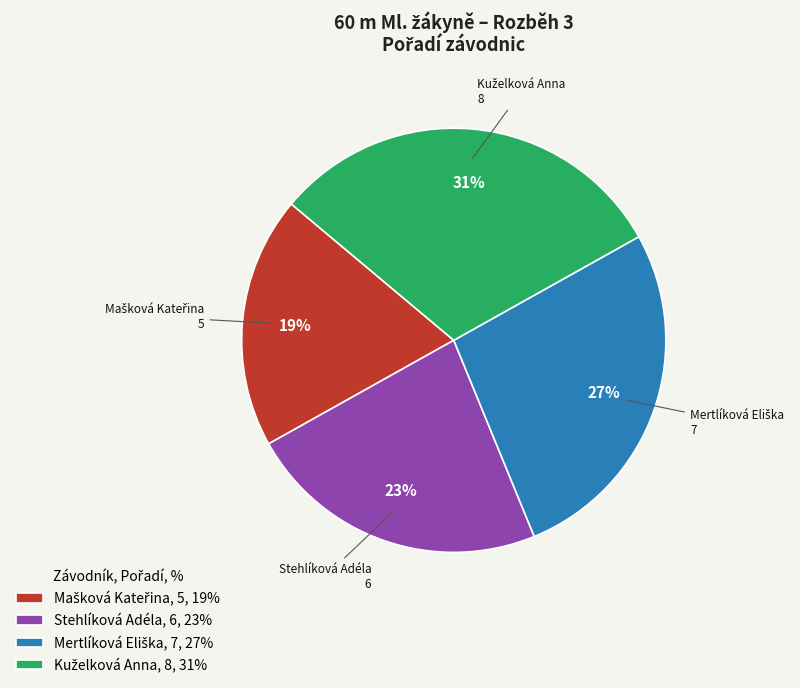

Is it true that Stehlíková Adéla, 6, 23% is 15% of the pie?

False